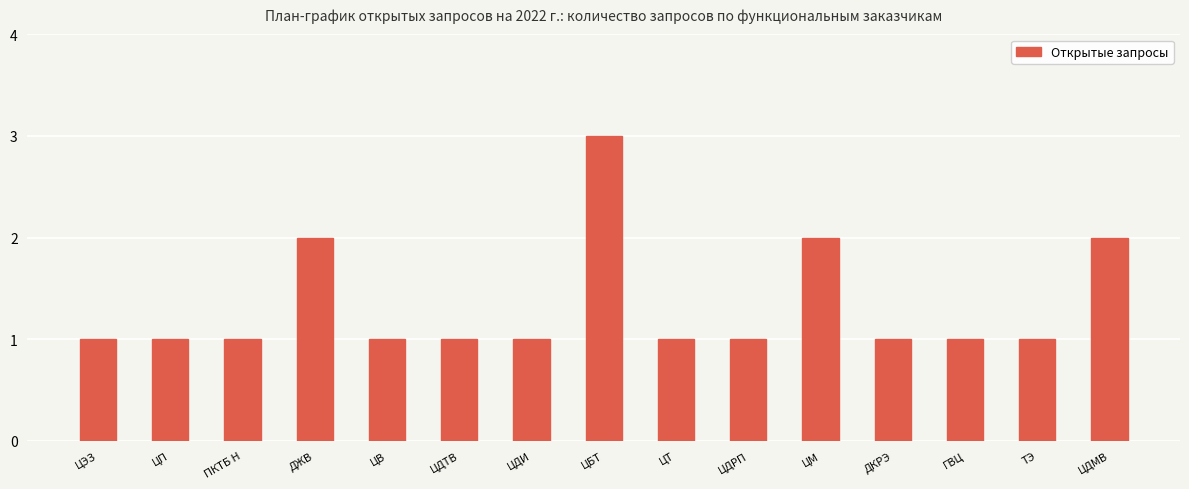

What is the ratio of the value at ЦДИ to the value at ЦДРП?

1.0